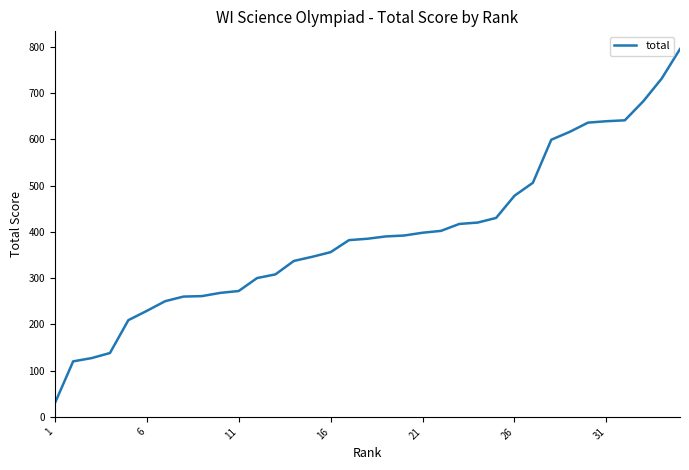

What is the maximum value shown in the chart?

795